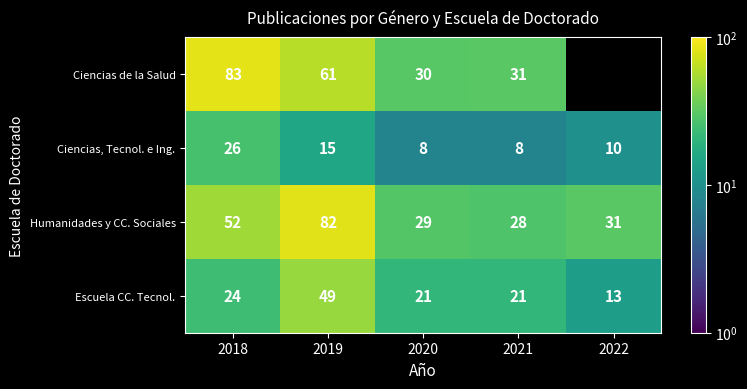

The value of Ciencias, Tecnol. e Ing. at 2018 is 26. True or false?

True